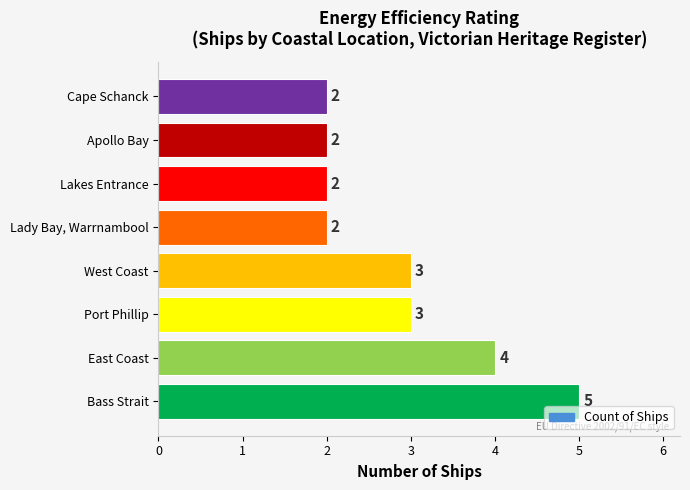

True or false: the data shows 0 at Cape Schanck.

False